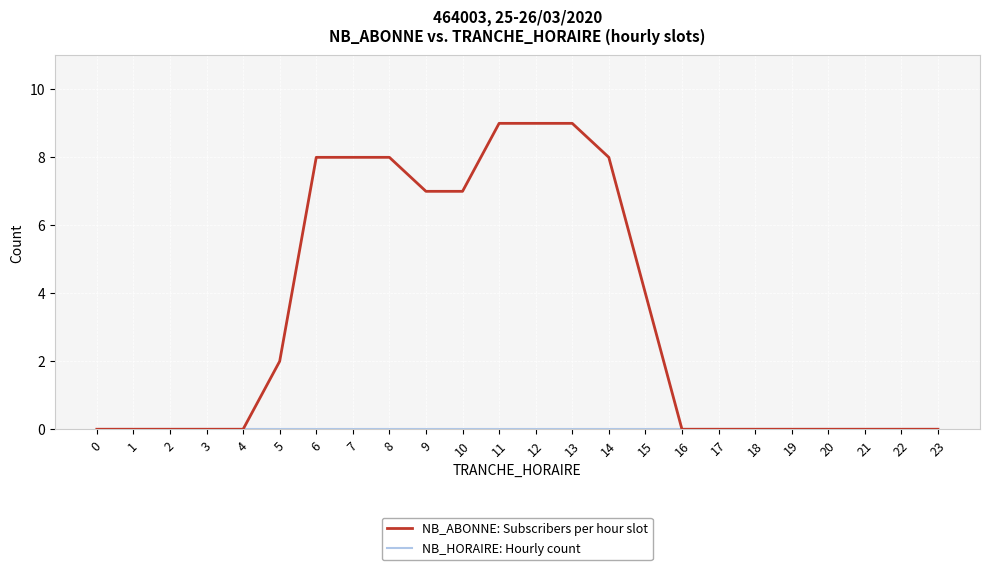

What is the maximum value shown in the chart?

9